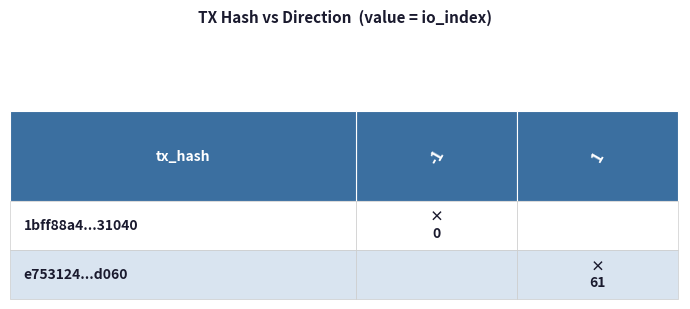

Reading right to left, extract all data points from this chart.

1bff88a4a13139dddef0ff69d5abfbe5cd31040: 0	-1
e753124476e0a00dad84a1c7b68354dc471d060: 61	1